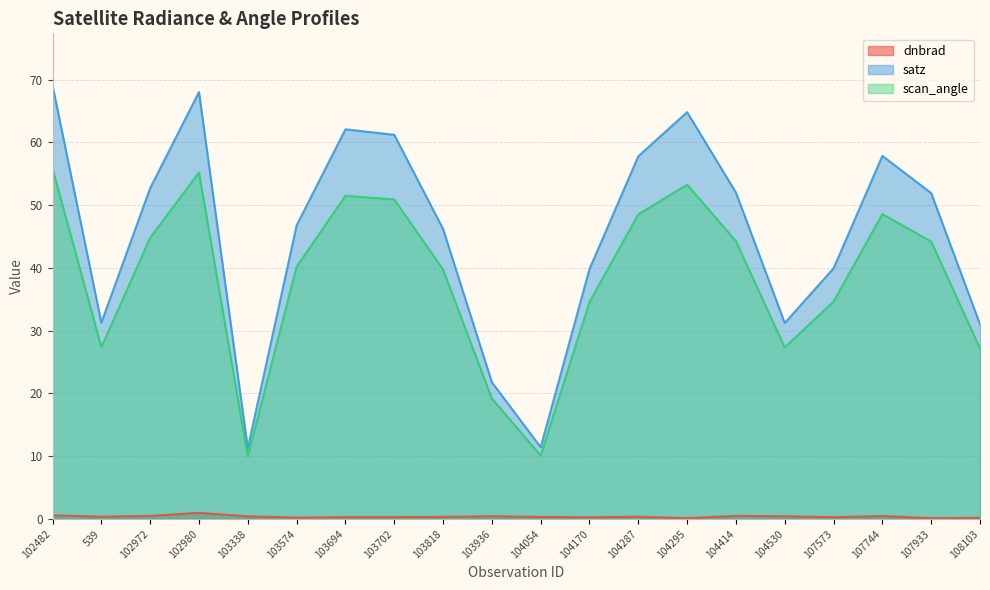

Between 102980 and 103574, which series saw the biggest shift?

satz